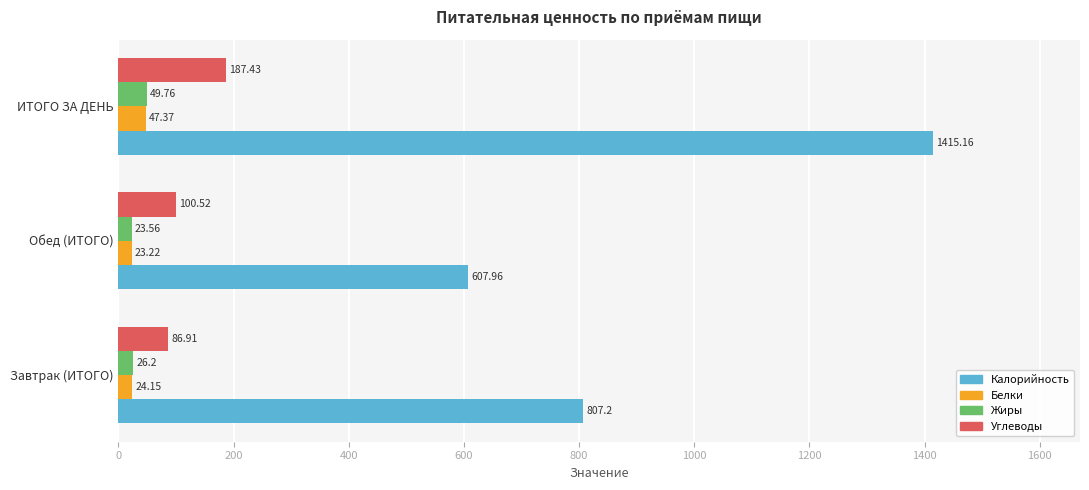

What is the maximum value for Калорийность?

1415.2